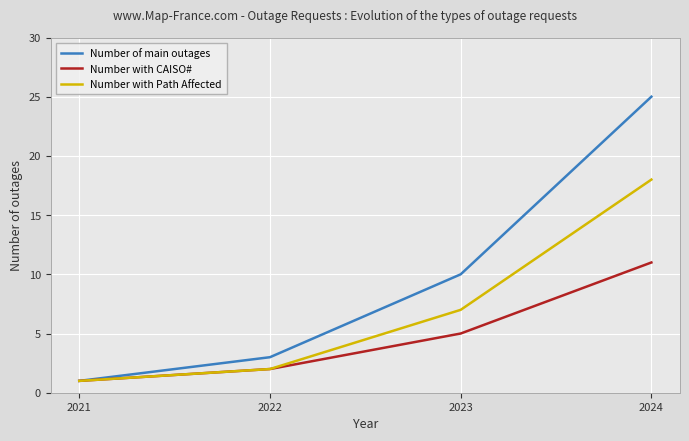

What is the maximum value shown in the chart?

25